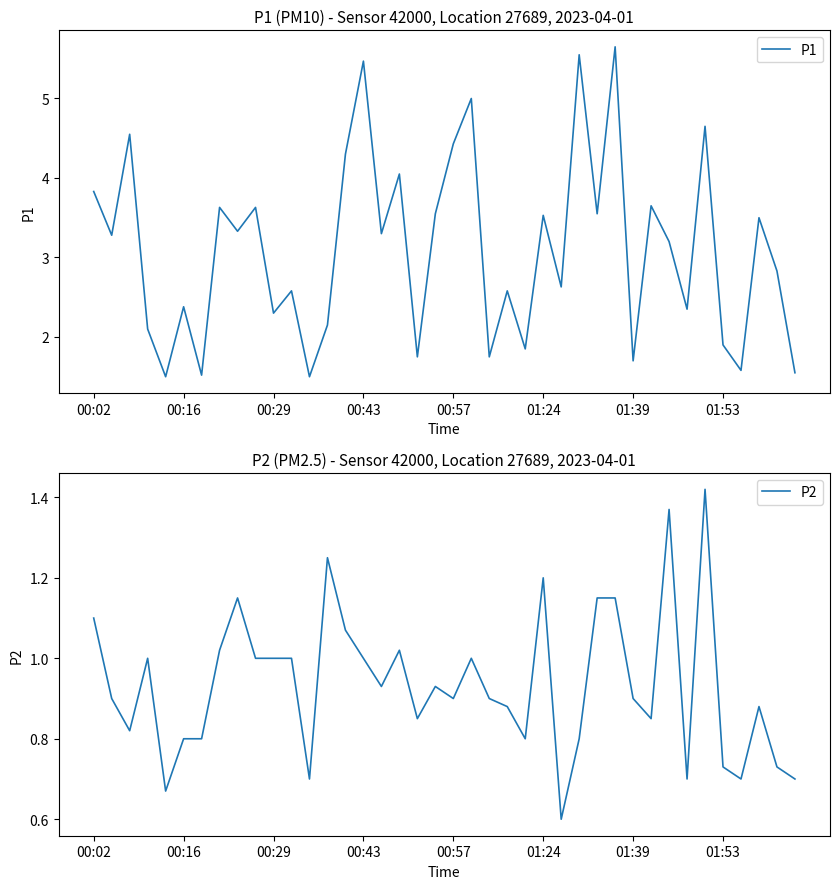

At how many categories does at least one series exceed 5?

3